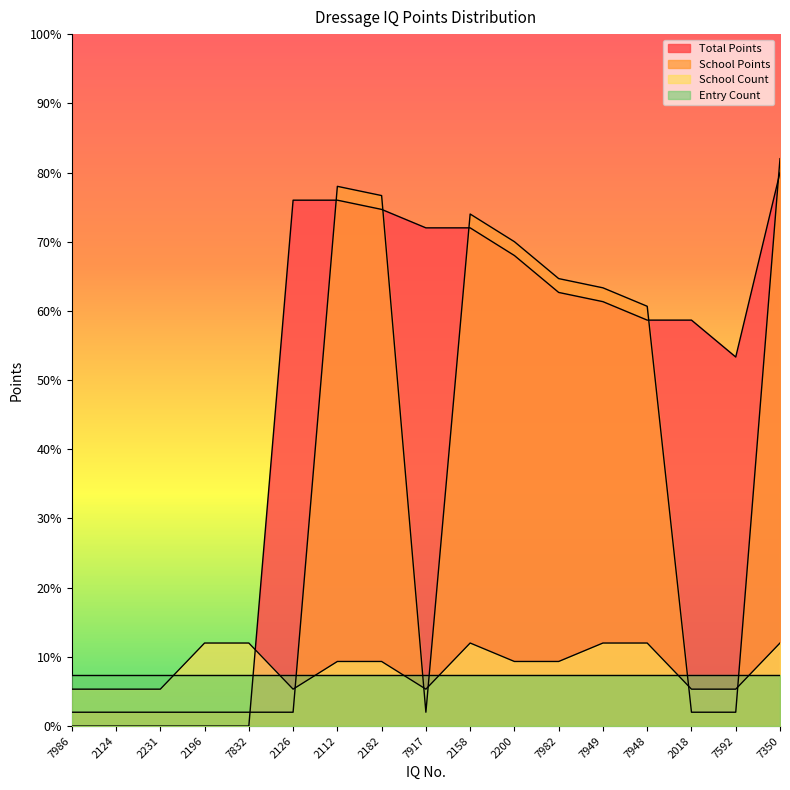

Does the chart have visible grid lines?

No